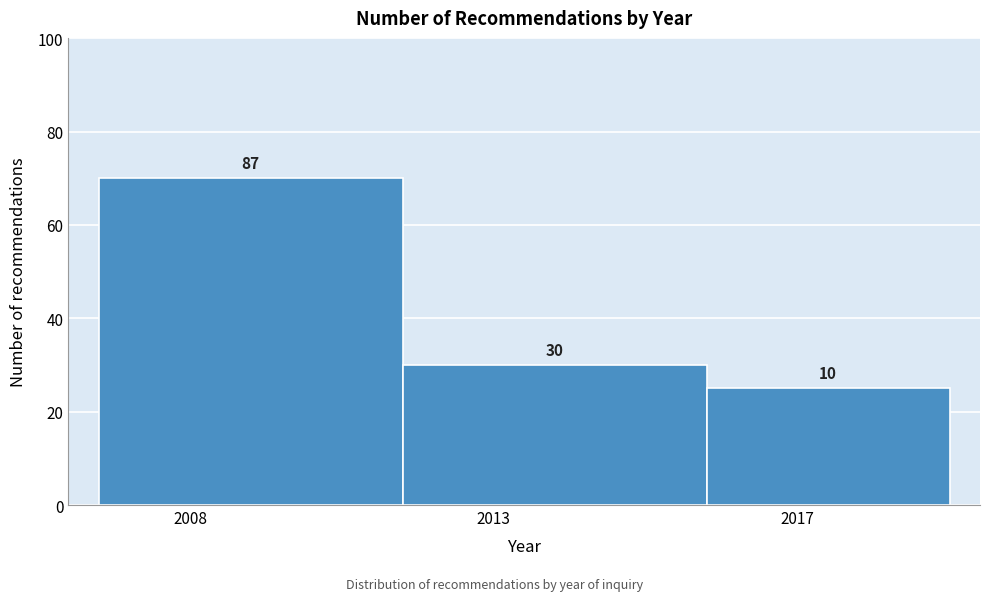

Are the bars horizontal?

No